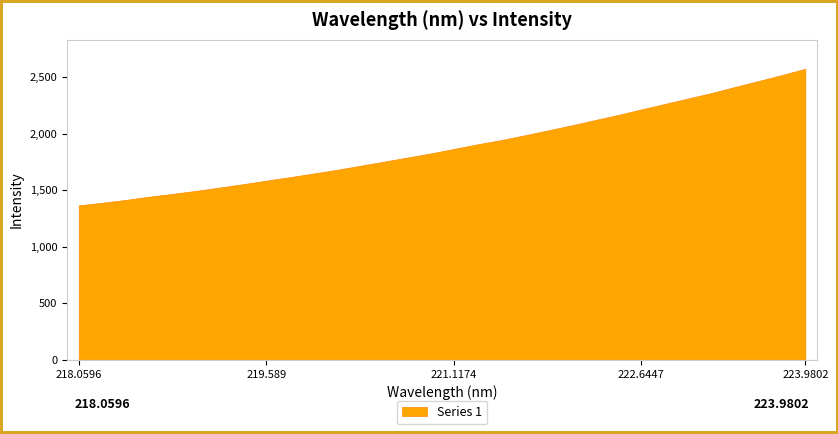

Rank the categories by value from highest to lowest.

223.9802, 223.7895, 223.5987, 223.408, 223.2172, 223.0264, 222.8355, 222.6447, 222.4538, 222.263, 222.0721, 221.8812, 221.6902, 221.4993, 221.3083, 221.1174, 220.9264, 220.7354, 220.5444, 220.3533, 220.1623, 219.9712, 219.7801, 219.589, 219.3979, 219.2067, 219.0156, 218.8244, 218.6332, 218.442, 218.2508, 218.0596